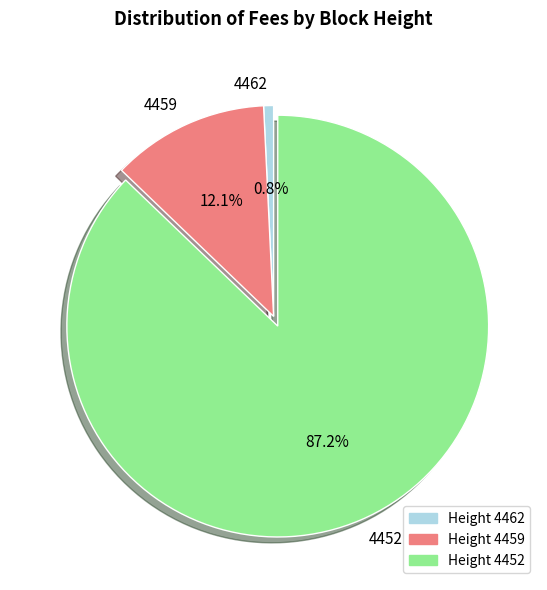

To the nearest percent, what percentage of the pie is 4452?

87%